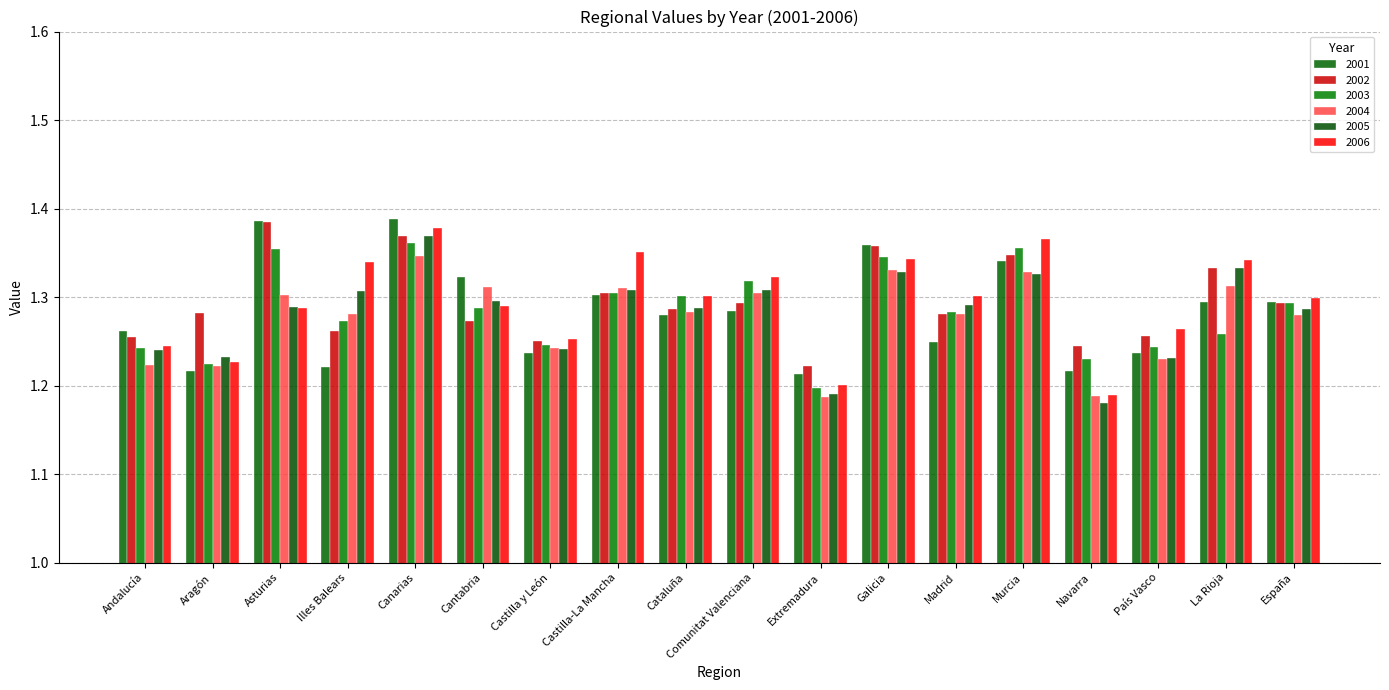

Rank the series at La Rioja from lowest to highest value.

2003, 2001, 2004, 2002, 2005, 2006